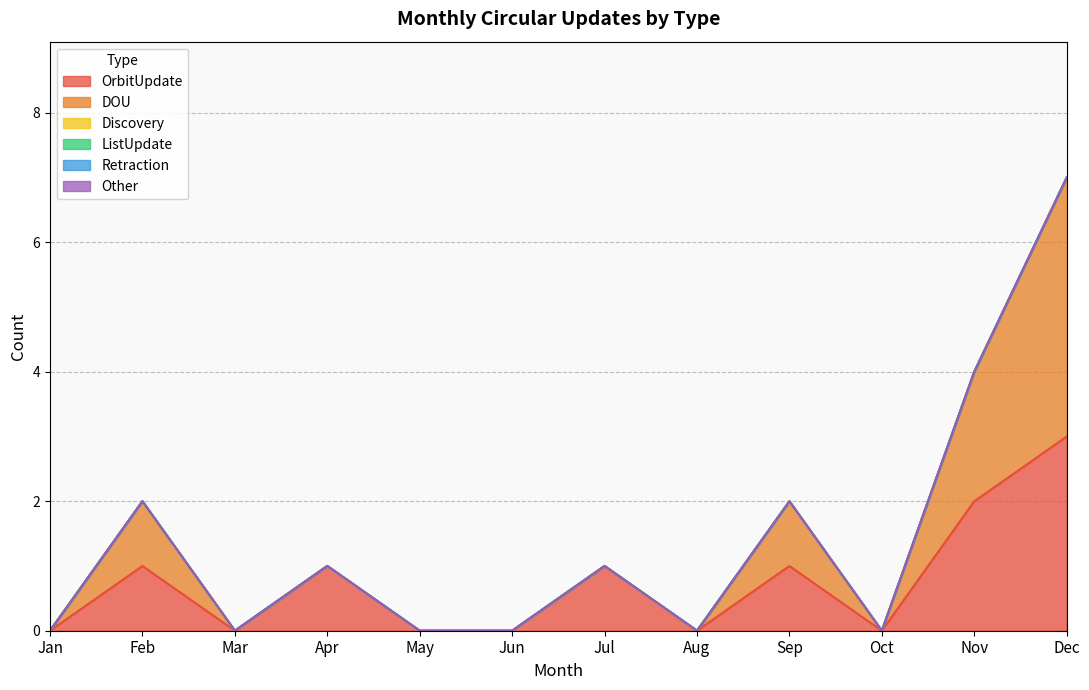

How many values in OrbitUpdate are above zero?

6